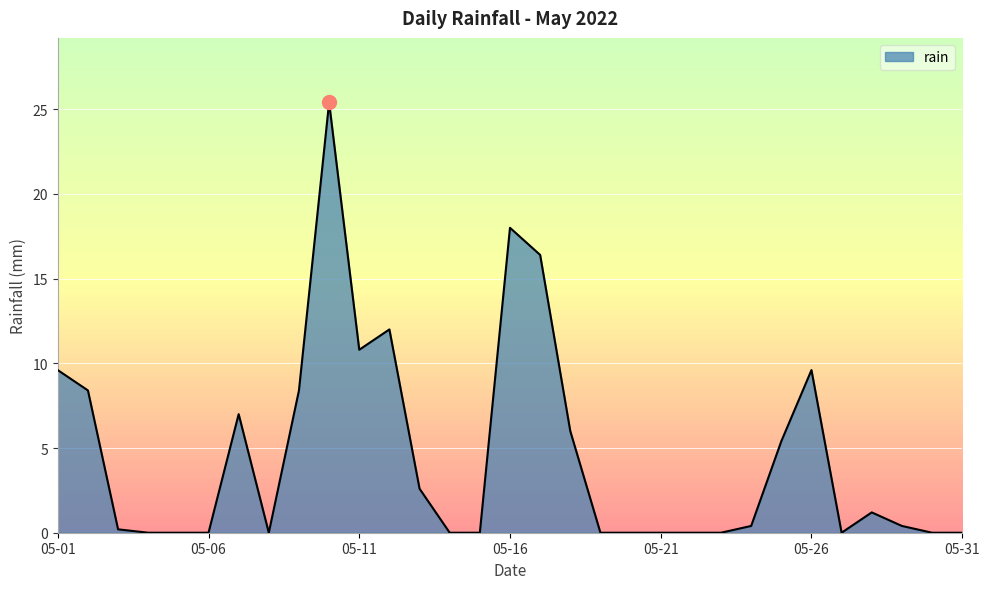

Reading right to left, what are all the values shown in this chart?

0.0	0.0	0.4	1.2	0.0	9.6	5.4	0.4	0.0	0.0	0.0	0.0	0.0	6.0	16.4	18.0	0.0	0.0	2.6	12.0	10.8	25.4	8.4	0.0	7.0	0.0	0.0	0.0	0.2	8.4	9.6